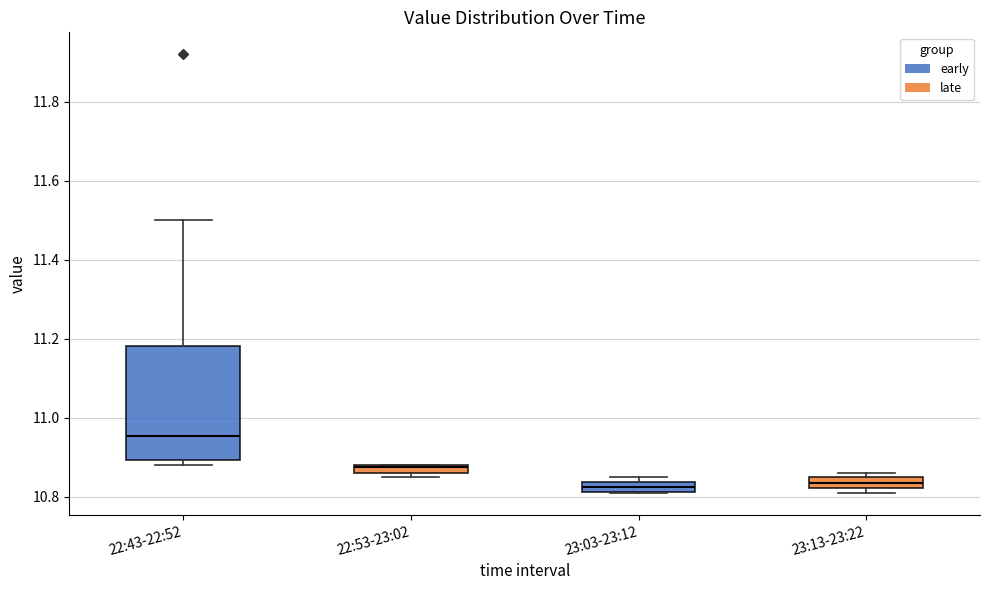

Comparing the boxes themselves (not the whiskers), which one is the tallest?

22:43-22:52